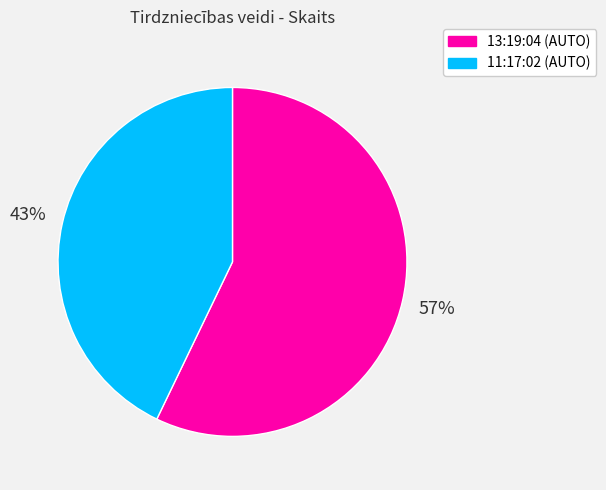

What is the smallest slice in the pie chart?

11:17:02